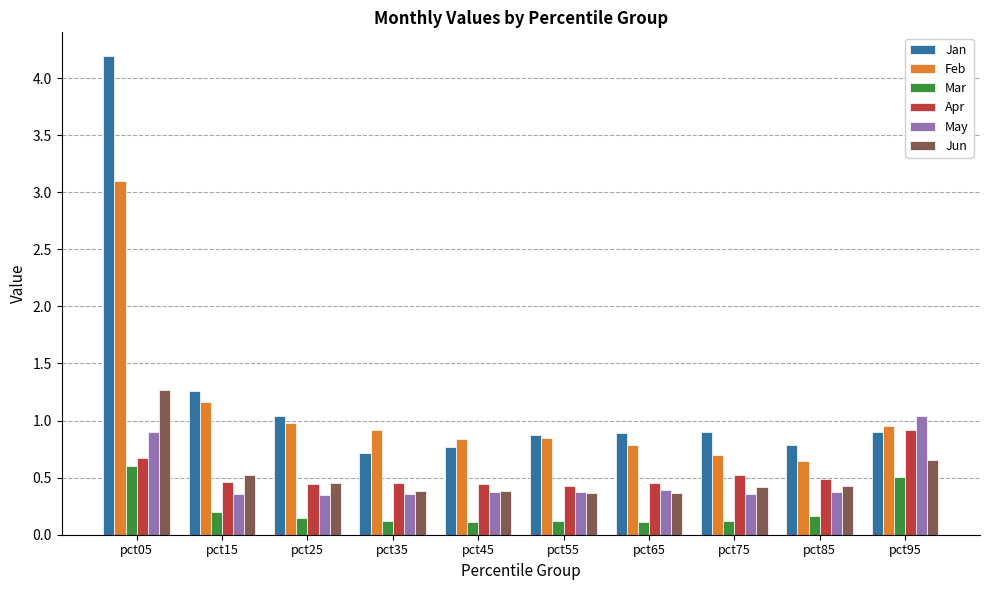

Which series has the widest spread of values?

Jan